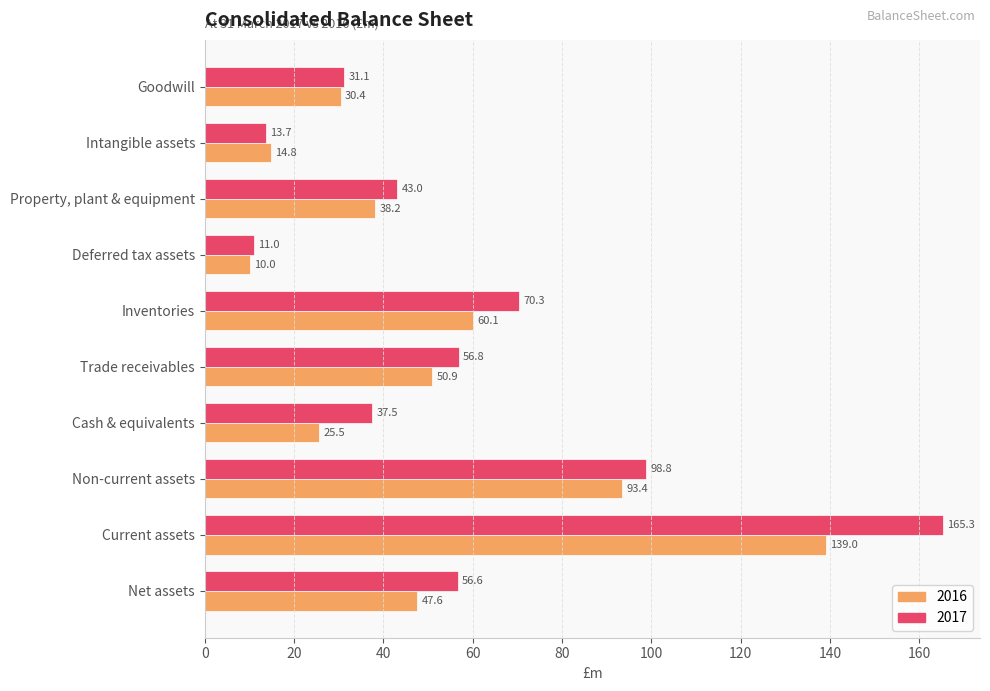

The value of 2016 at Deferred tax assets is 10.0. True or false?

True